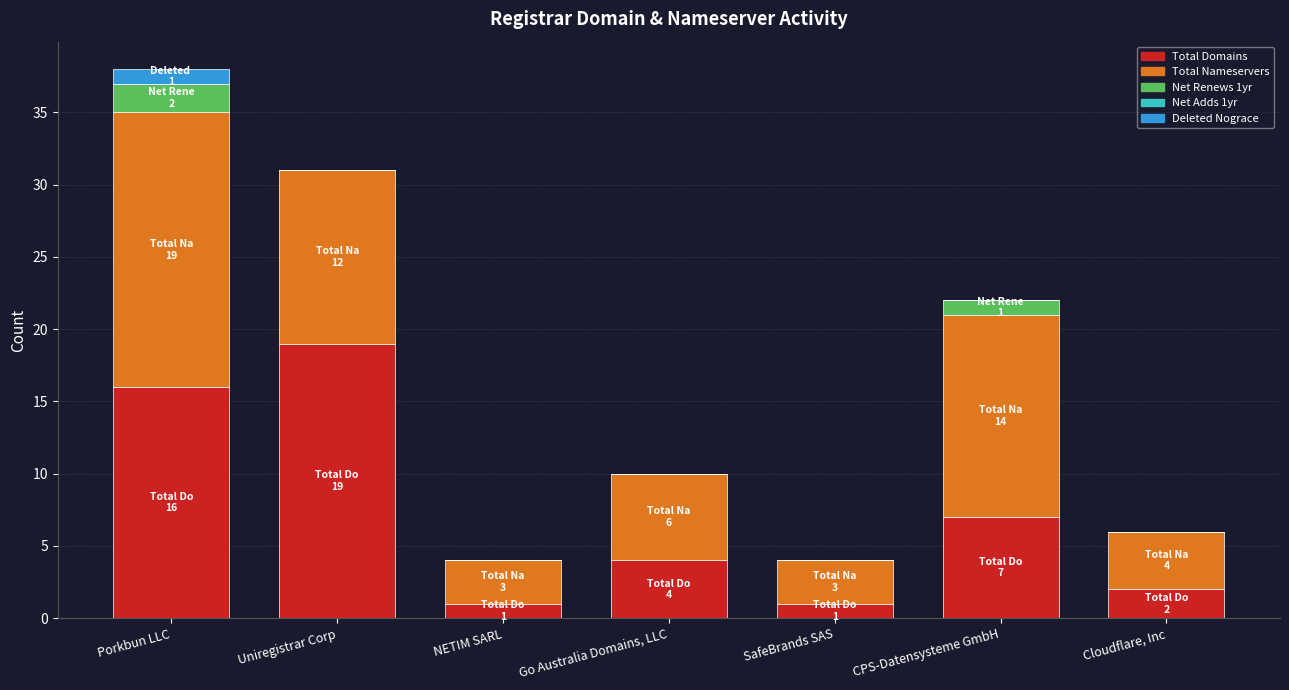

Are the bars horizontal?

No